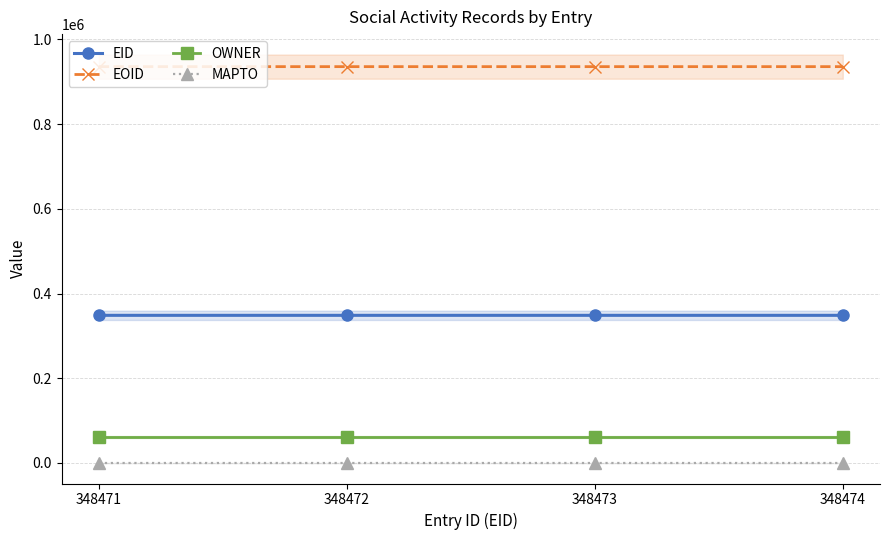

What is the difference between the highest and lowest values at 348474?

935887